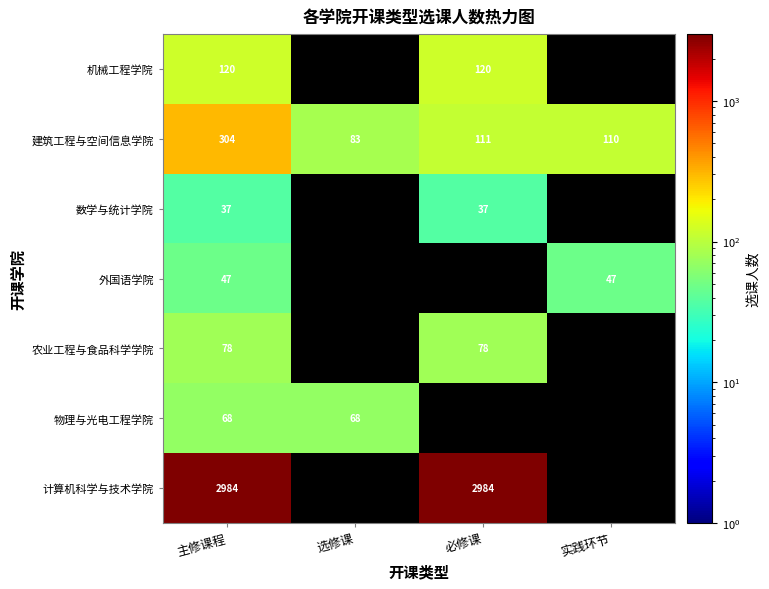

What is the sum of the 物理与光电工程学院 values at 选修课 and 主修课程?

136